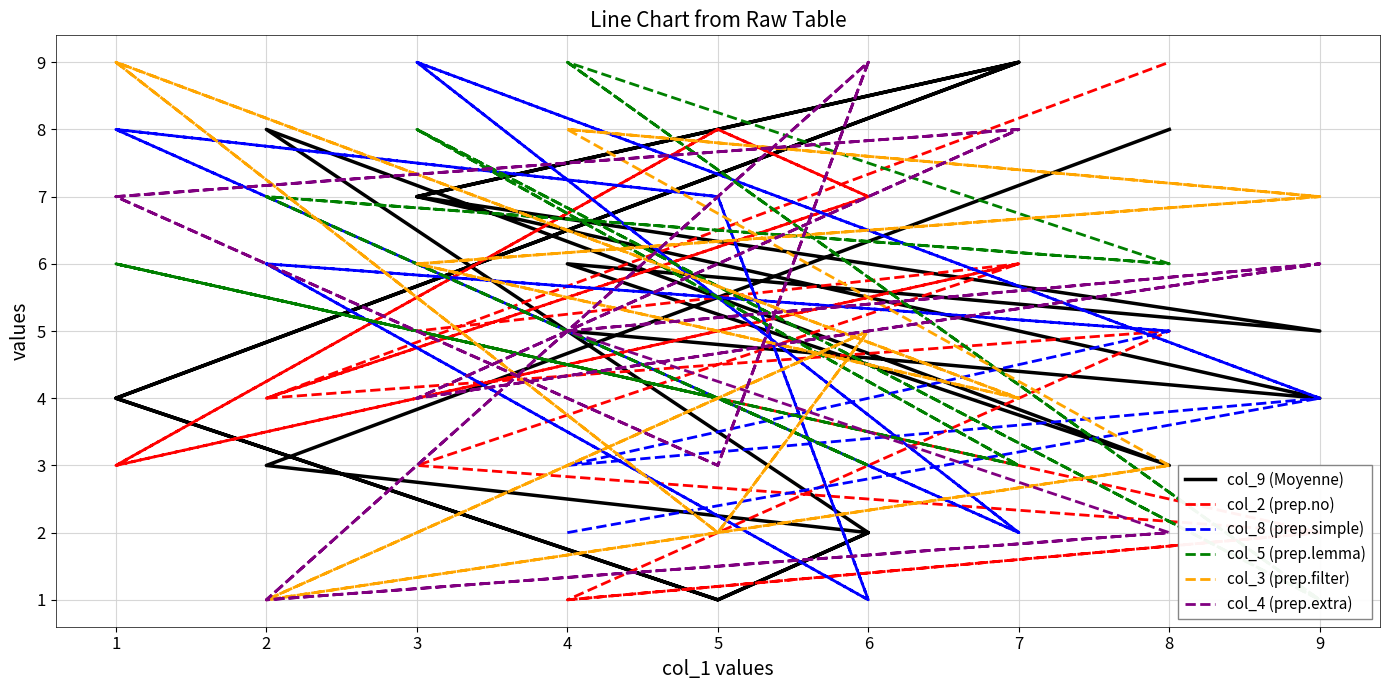

What is the highest value of the col_9 (Moyenne) series?

9